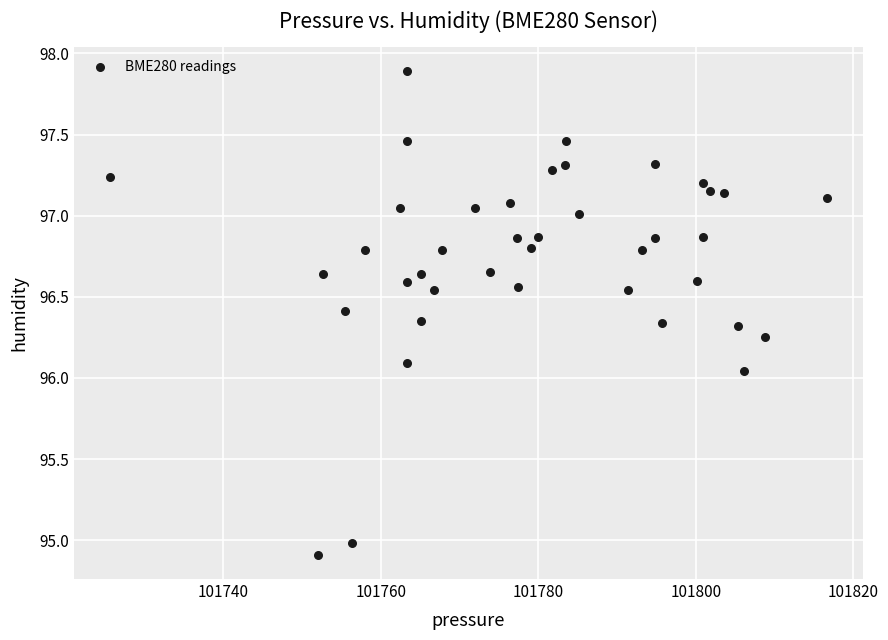

What is the range of Y values (max minus min)?

3.0